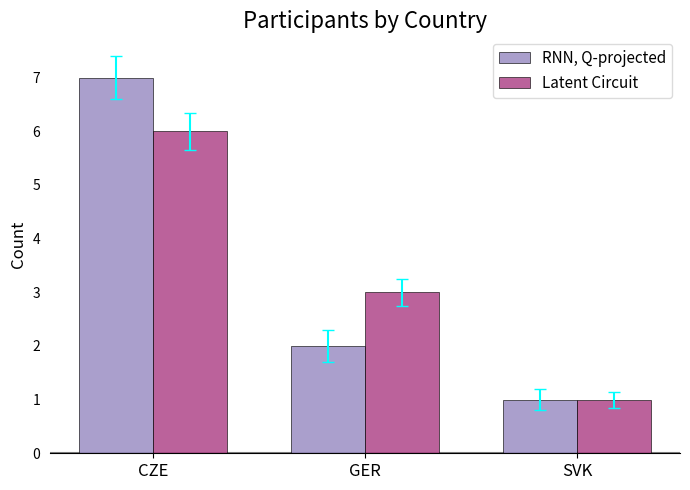

At which category is the sum across all series the highest?

CZE